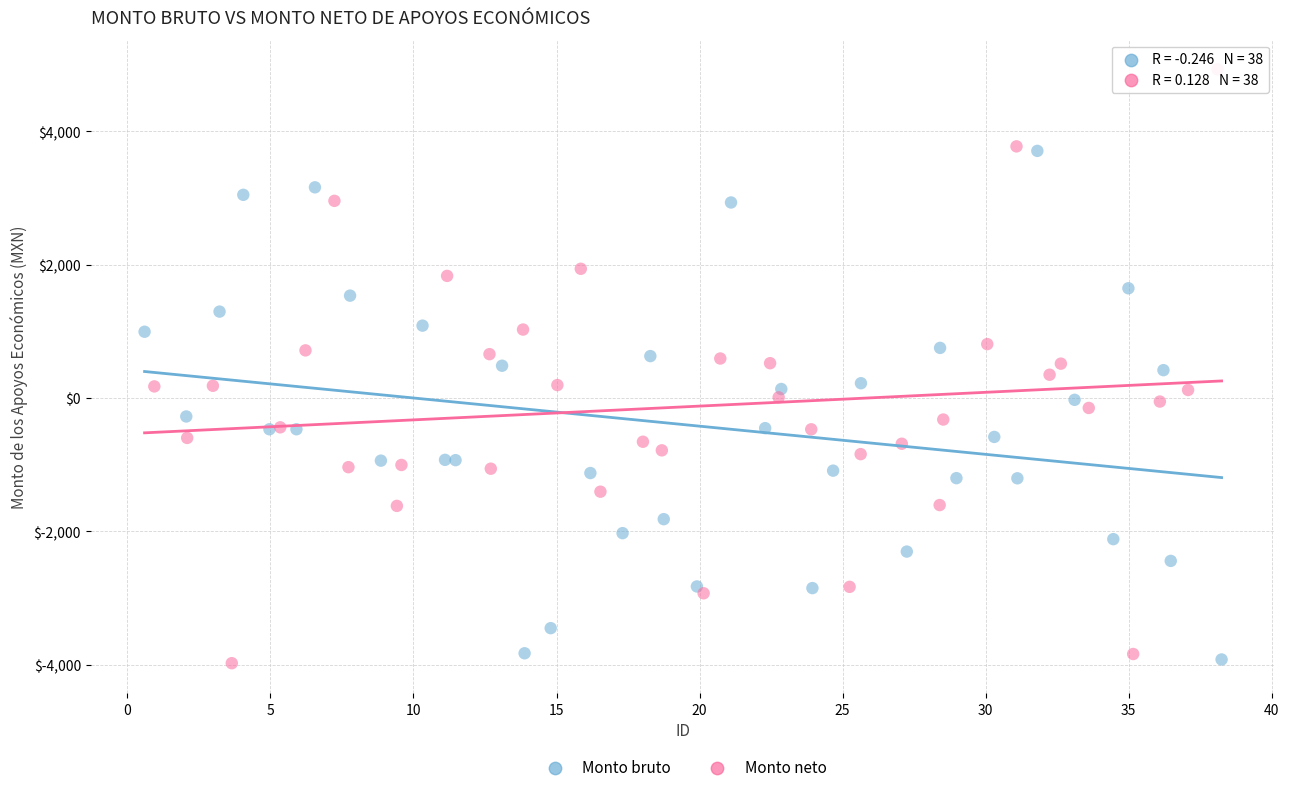

Which series has the widest spread of Y values?

Monto neto